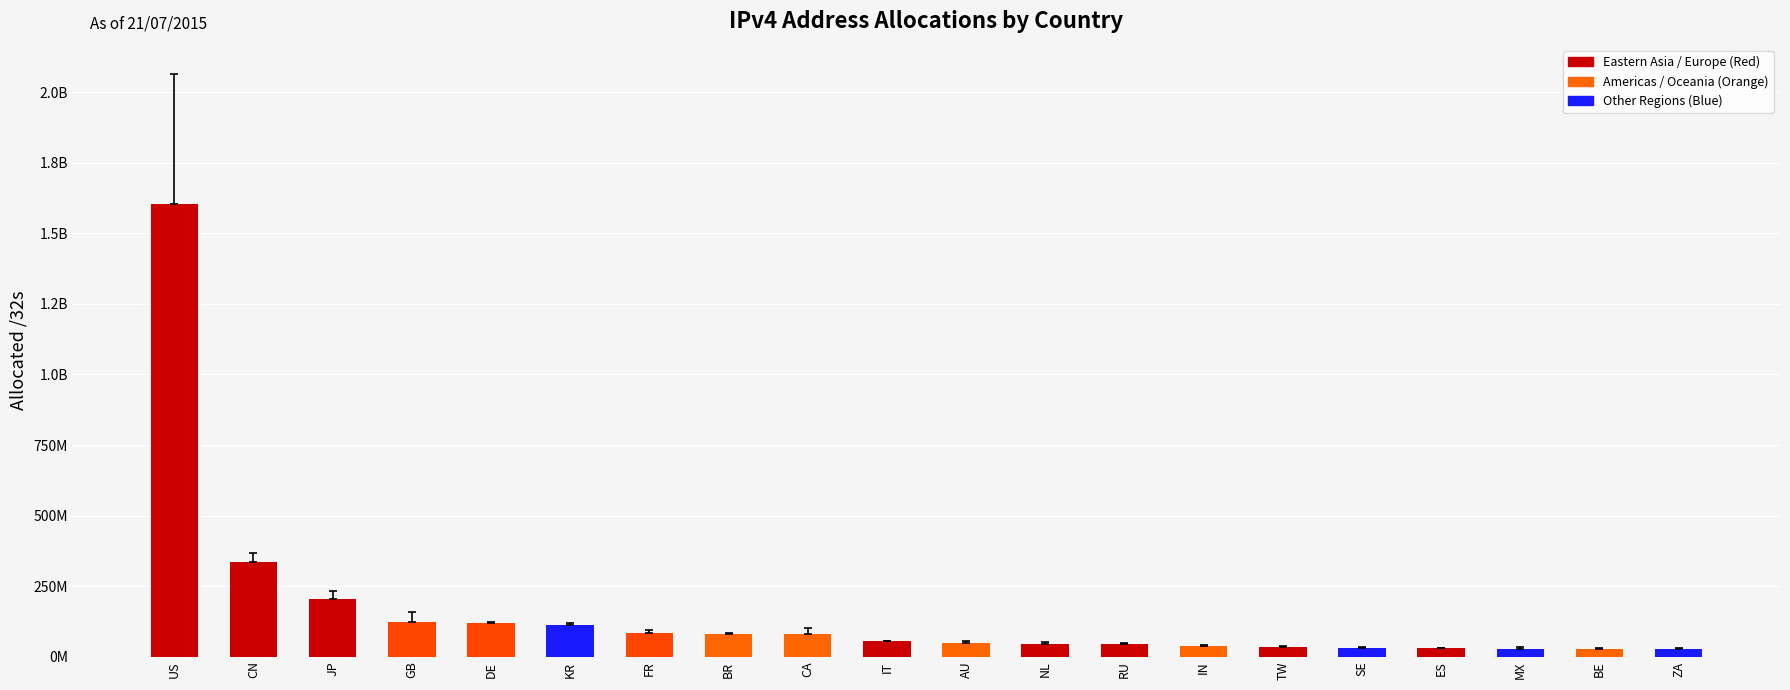

What is the label of the 5th bar from the right?

SE